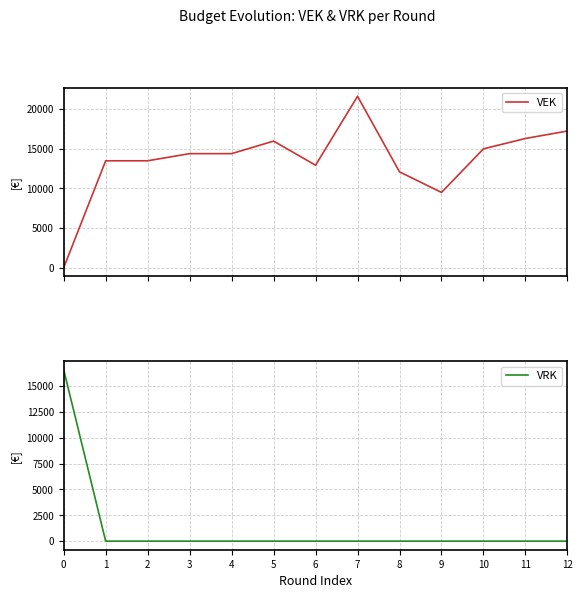

Between 7 and 9, which series saw the biggest shift?

VEK